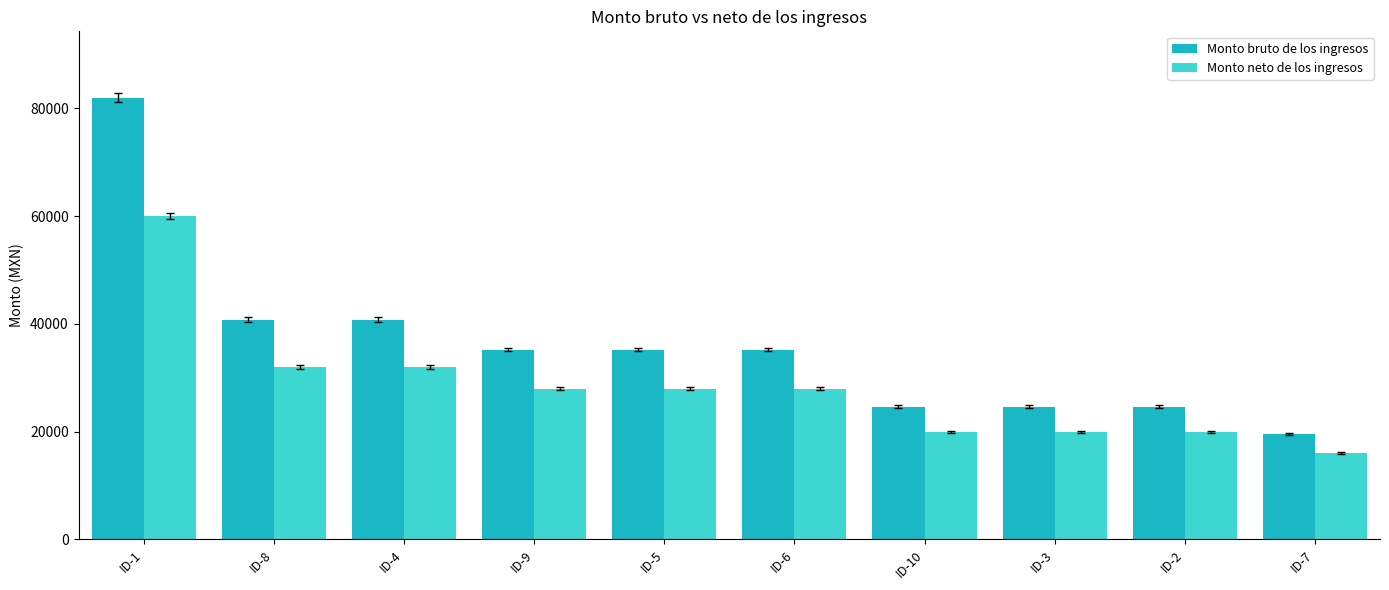

Read the Monto neto de los ingresos value at ID-5, to the nearest 50.

28000